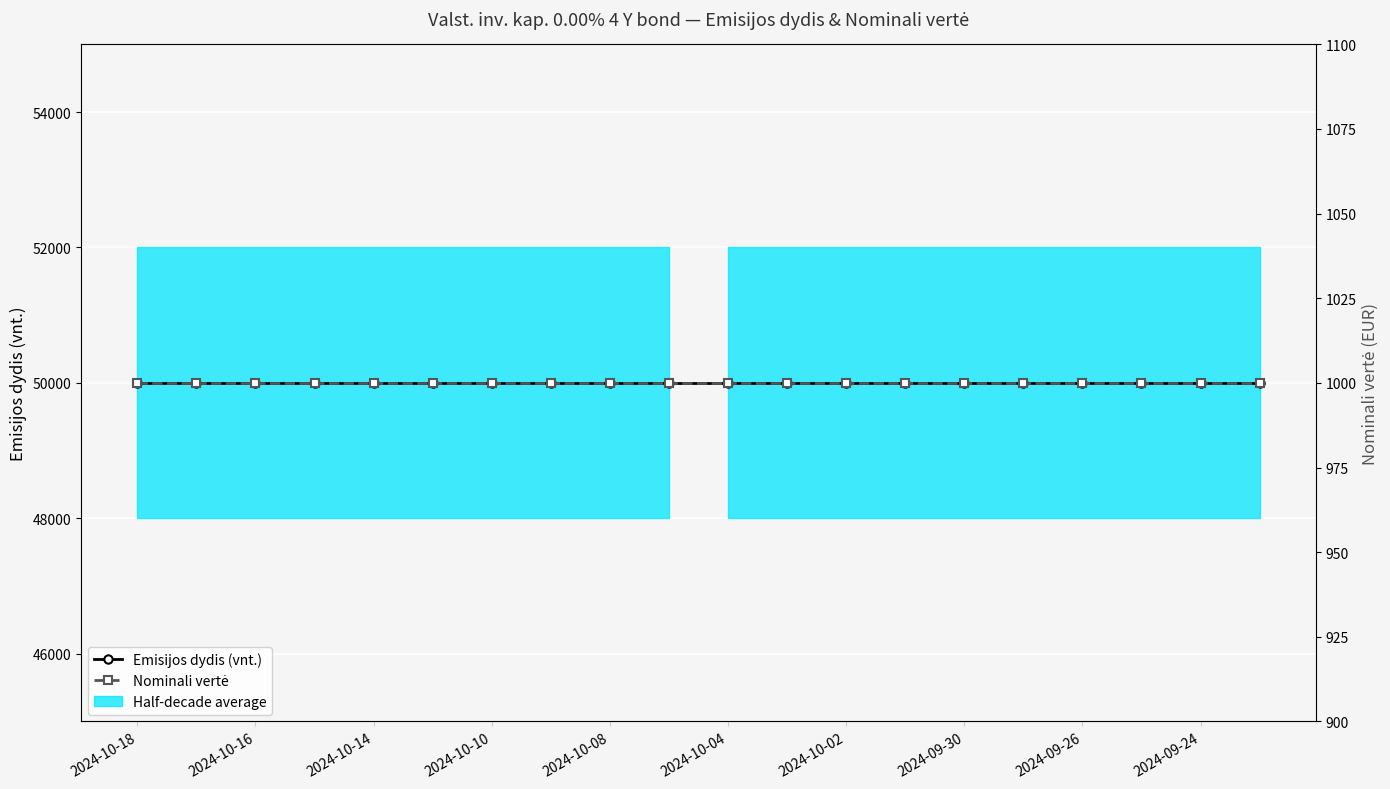

Which category has the highest value across all series?

2024-10-18